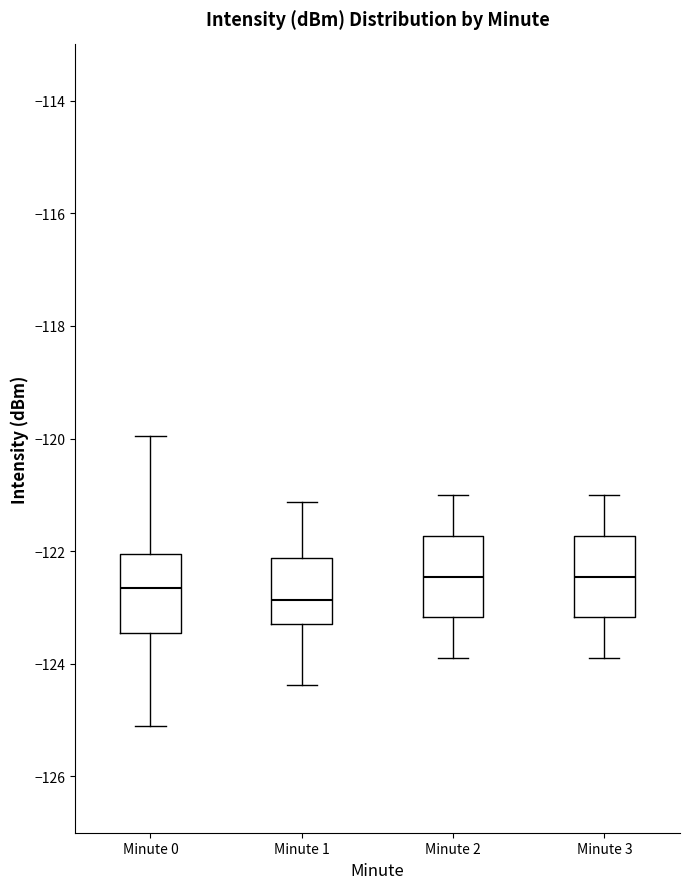

Where does the median line of the box for Minute 3 sit on the y-axis? The values are not printed on the chart, so give them approximately, as read against the axis.

-122.4